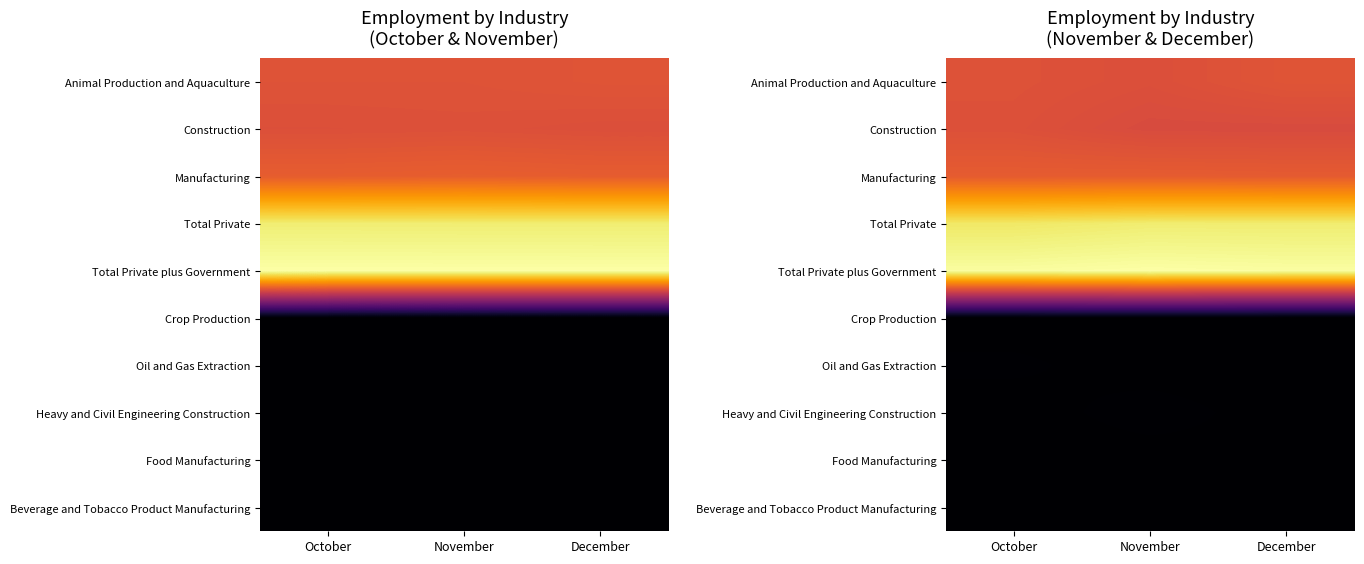

Rank the categories by Food Manufacturing value from highest to lowest.

December, October, November